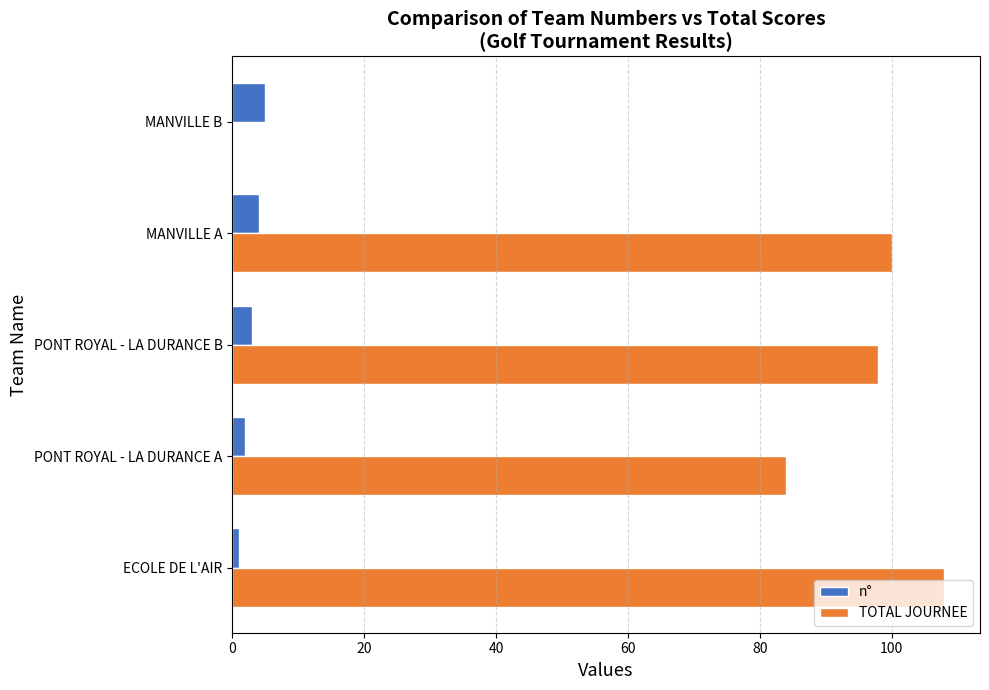

What is the sum of all TOTAL JOURNEE values?

390